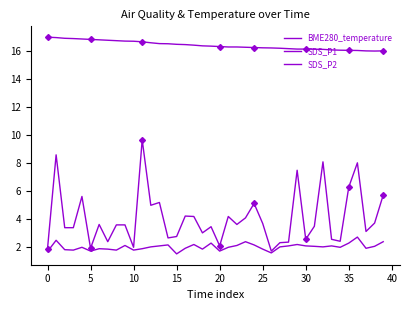

At which label does SDS_P2 reach its peak?

36